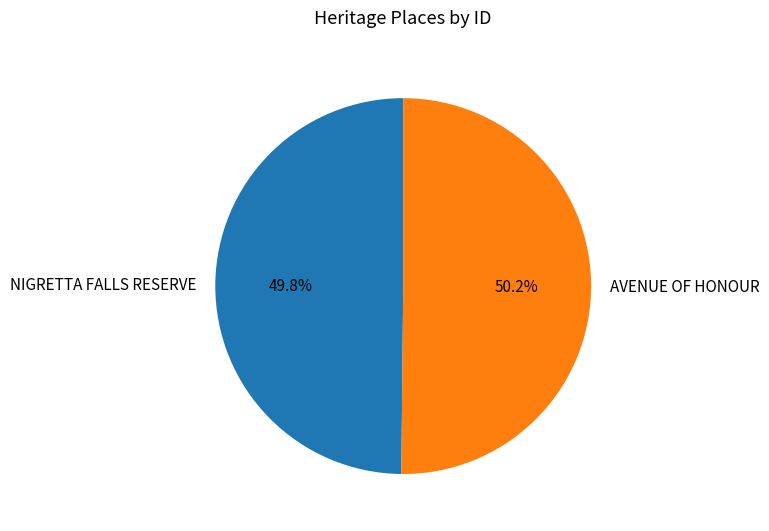

What is the ratio of the value at AVENUE OF HONOUR to the value at NIGRETTA FALLS RESERVE?

1.0